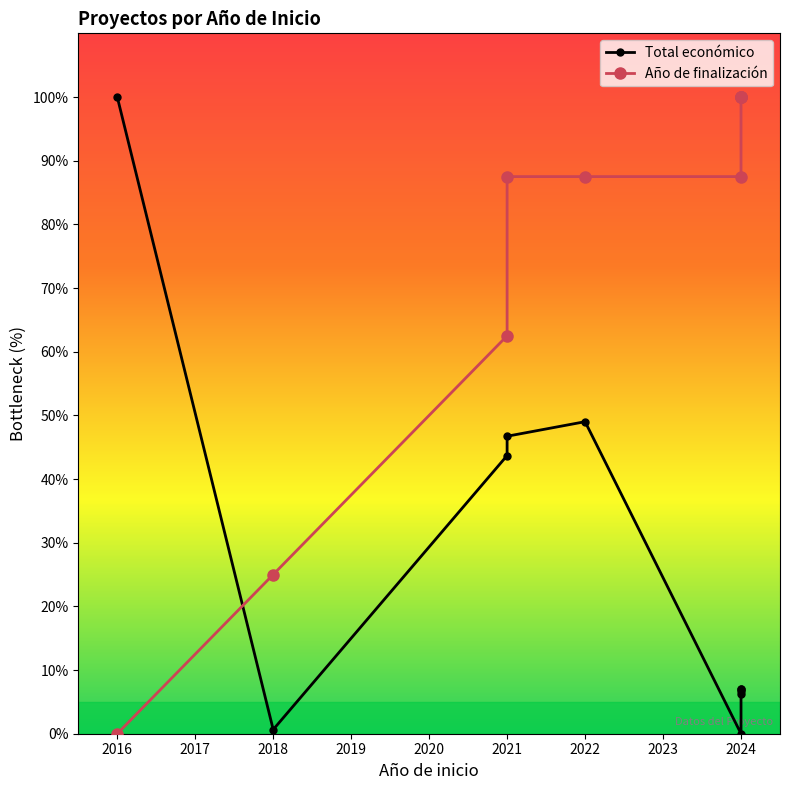

True or false: Año de finalización and Total económico intersect in this chart.

True